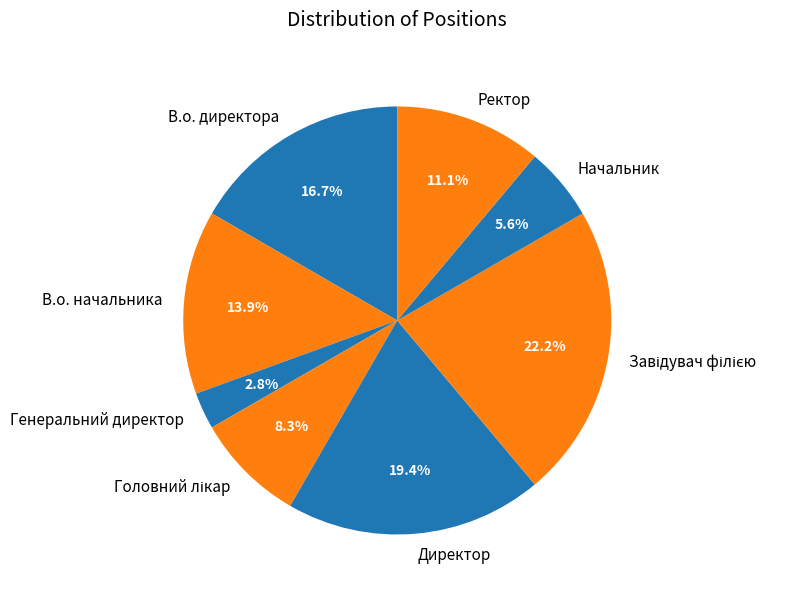

Is it true that В.о. директора is 30% of the pie?

False